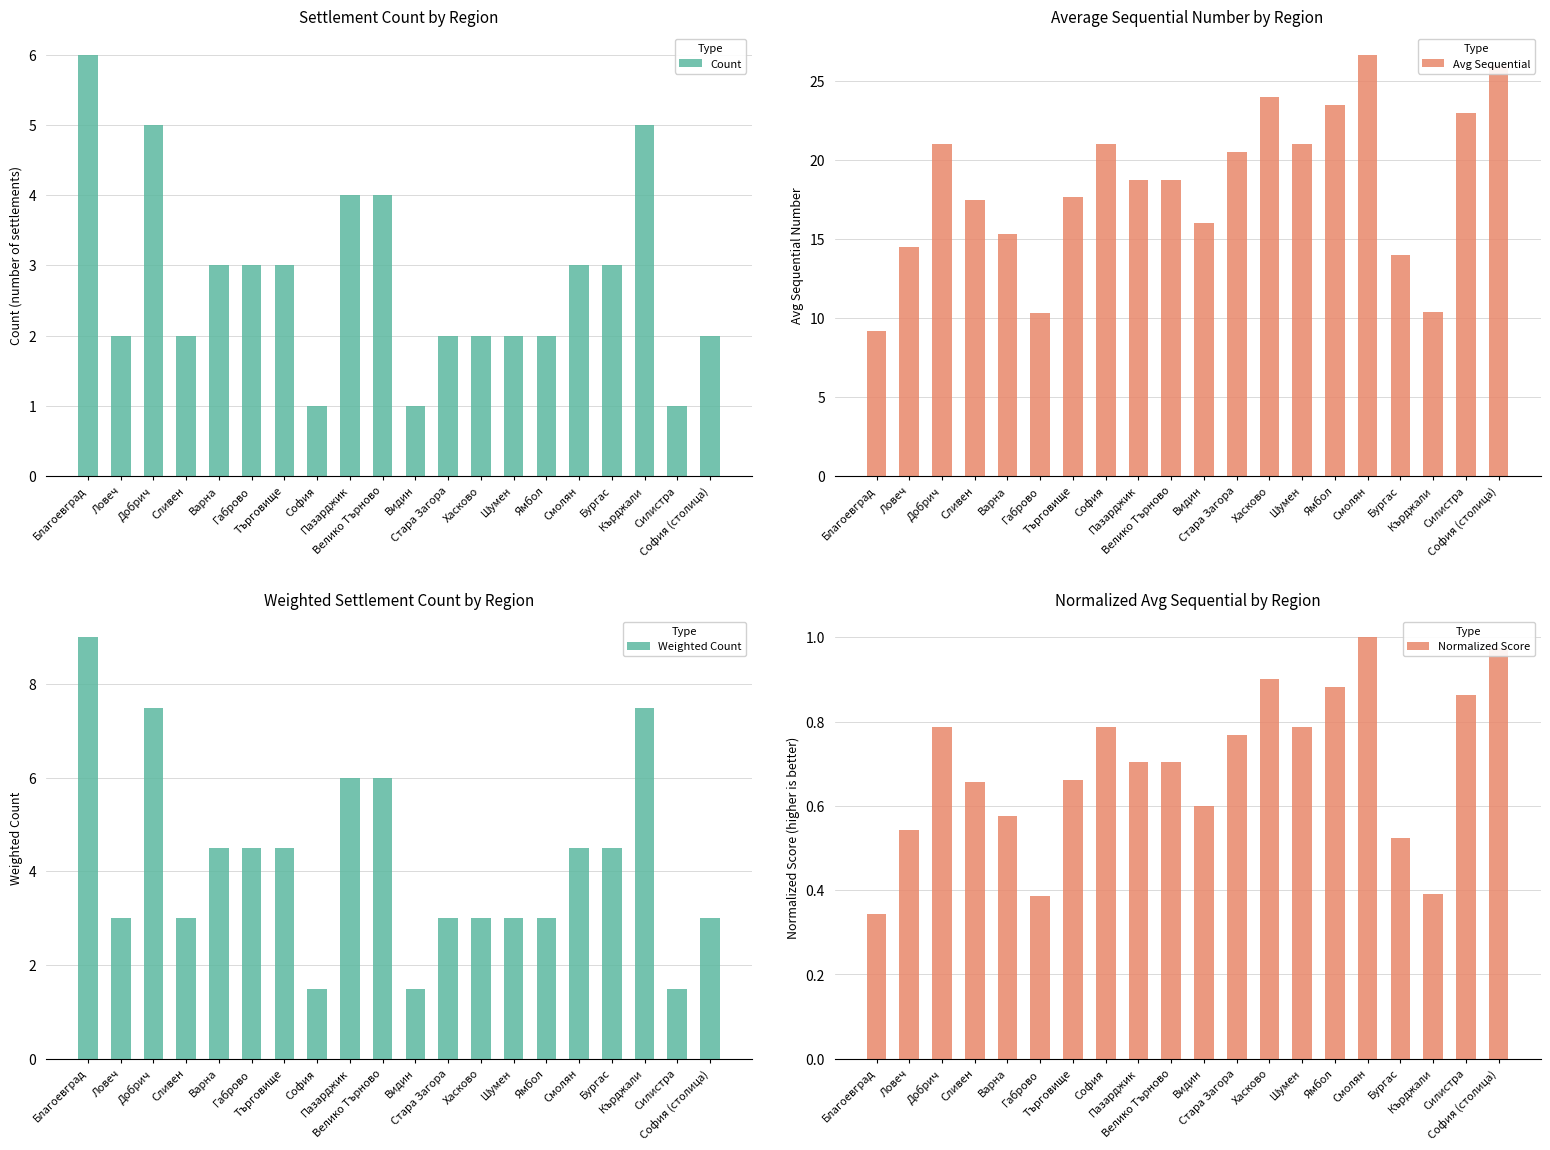

What is the difference between the Count values at Благоевград and Кърджали?

1